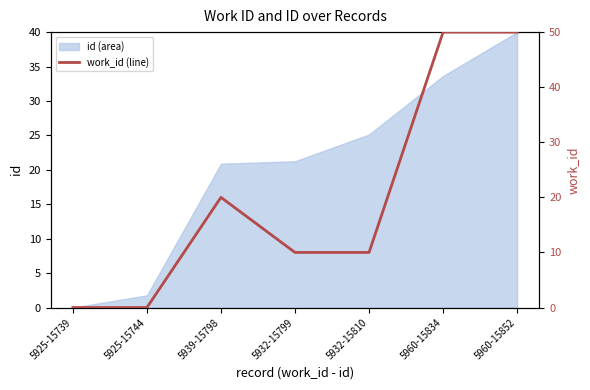

Which category has the highest value across all series?

5960-15834